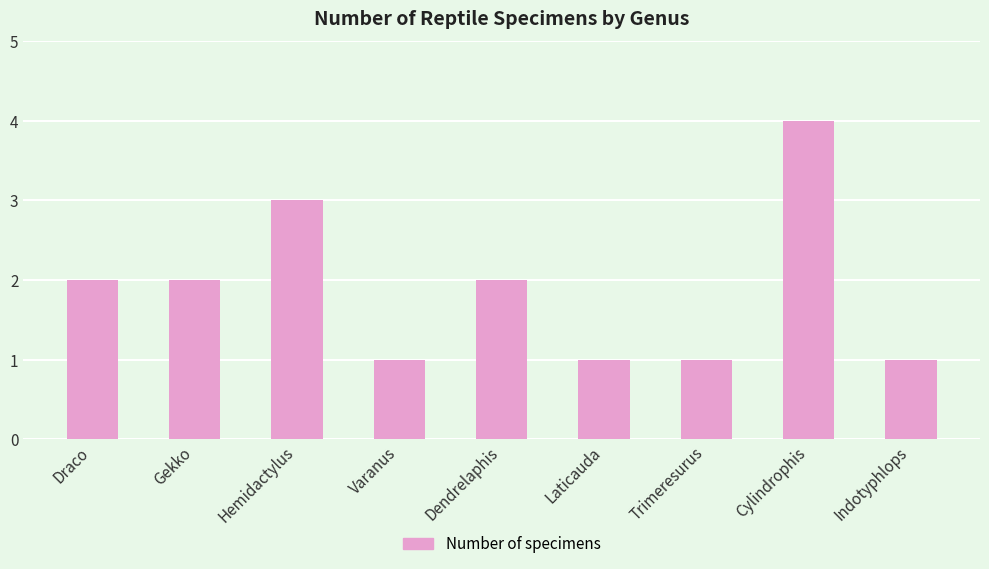

What is the minimum value shown in the chart?

1